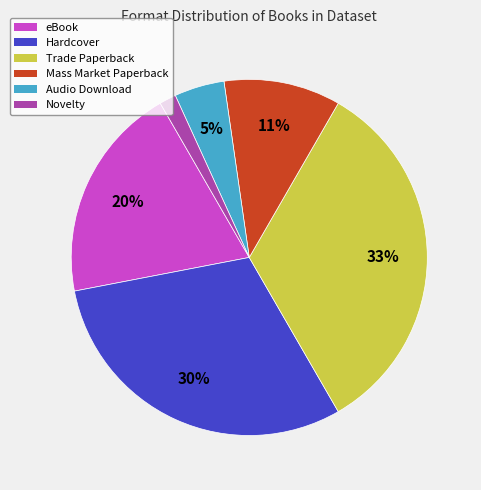

How many segments does this pie chart have?

6